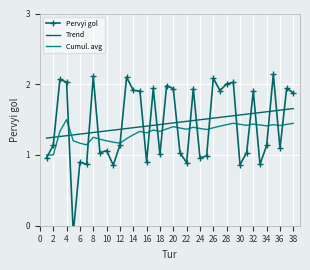

The value of Trend at 14 is 1.4. True or false?

True